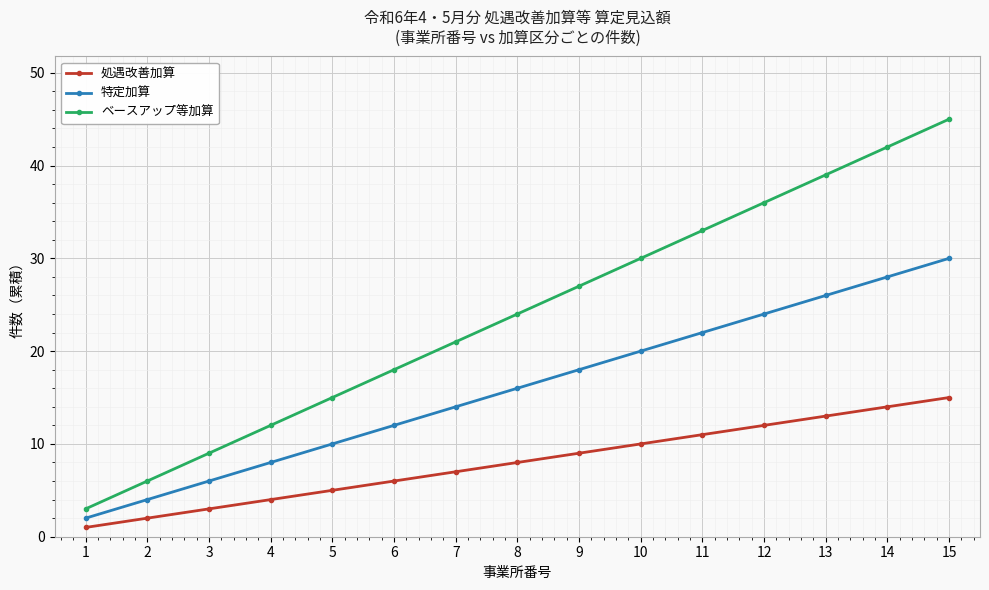

True or false: ベースアップ等加算 and 処遇改善加算 cross at least once.

False